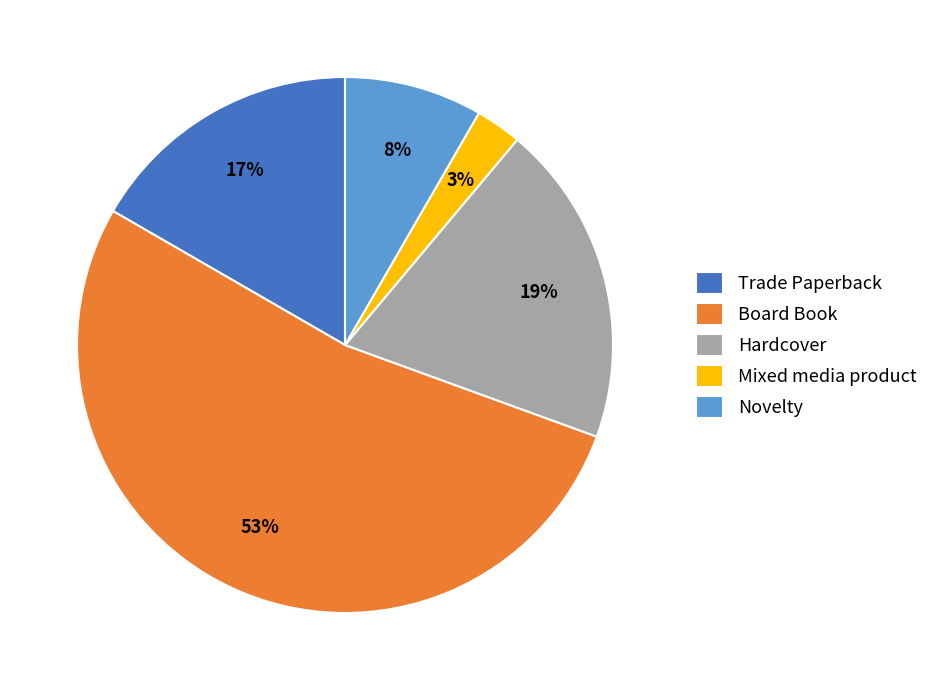

What is the ratio of the value at Novelty to the value at Hardcover?

0.4